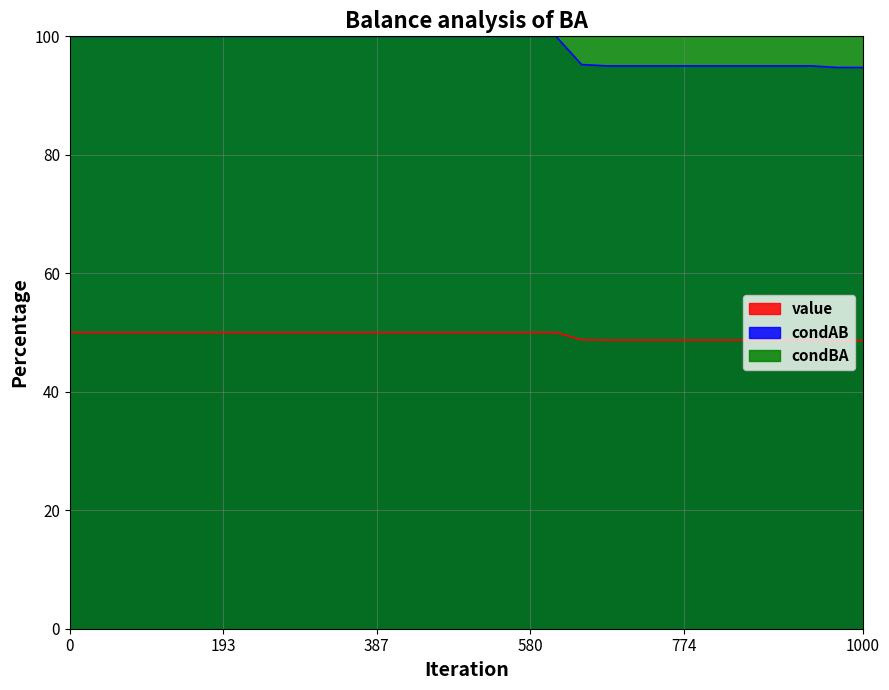

True or false: value has a value of 50.0 at 13.

True